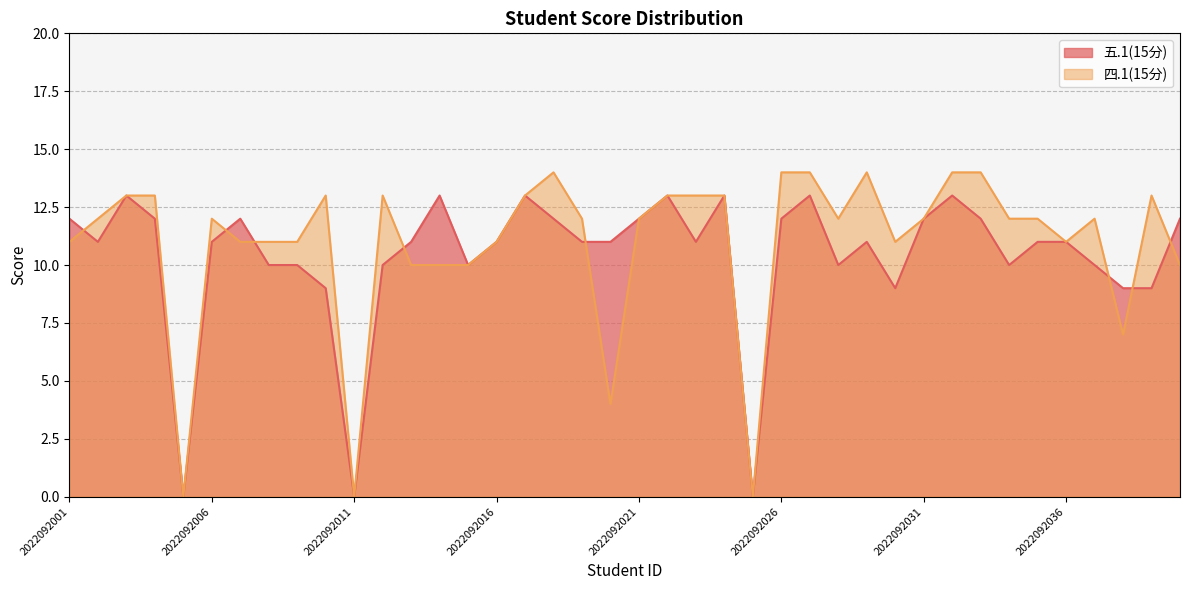

At 2022092040, list the series in order from largest to smallest.

五.1(15分), 四.1(15分)